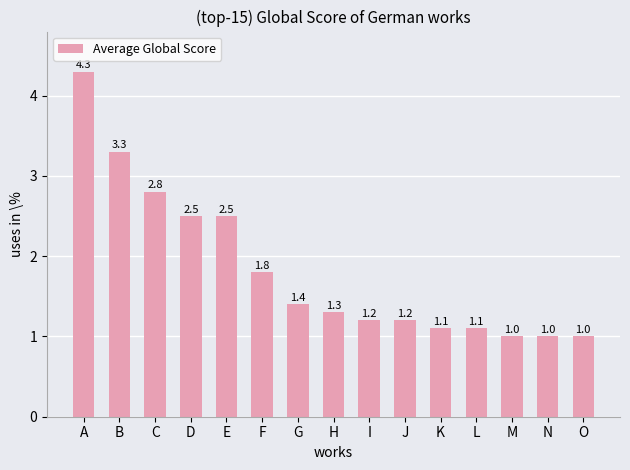

What is the sum of all values?

27.5